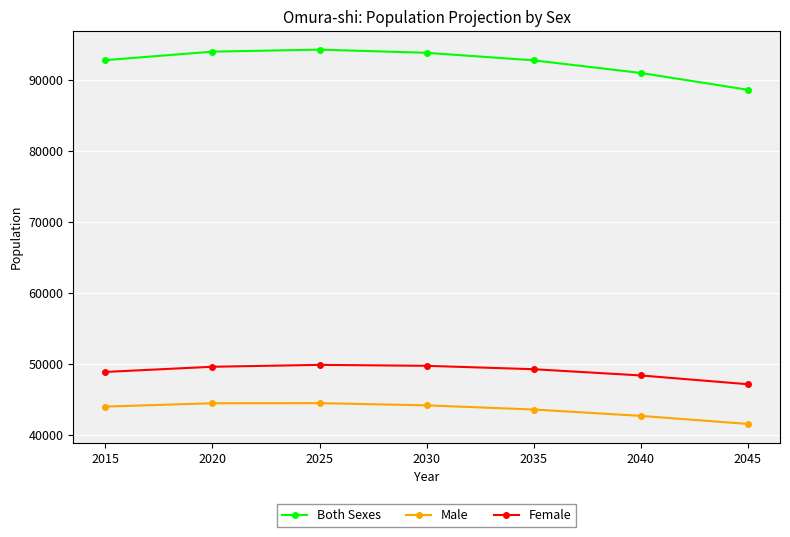

What is the difference between the second highest and minimum values in the Female series?

2596